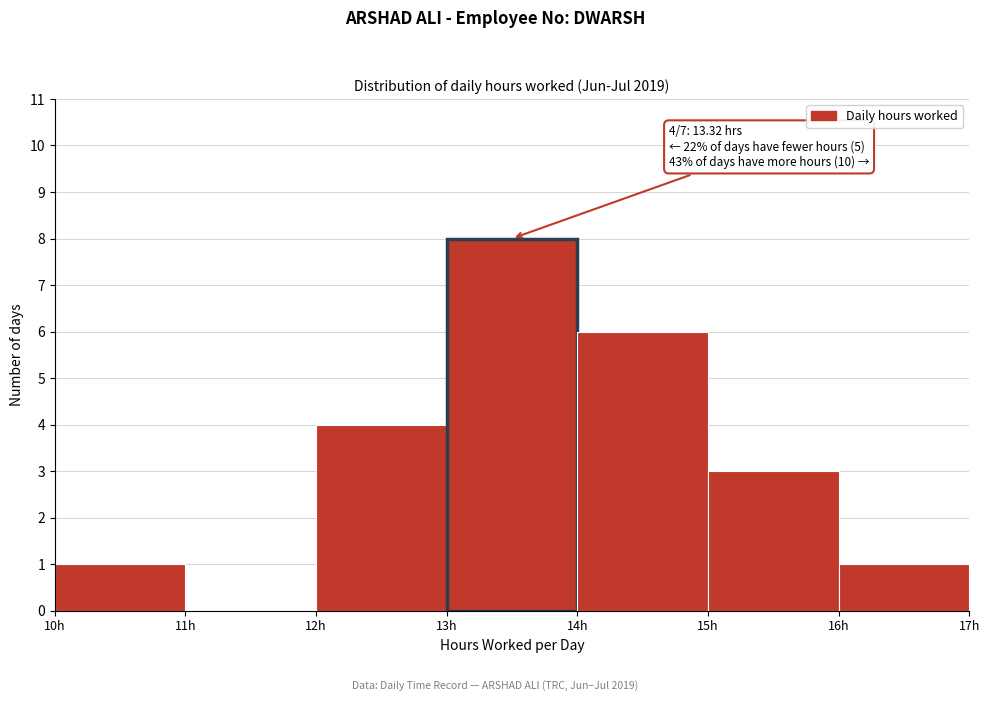

Over which range of the x-axis is the bar tallest?

13 to 14